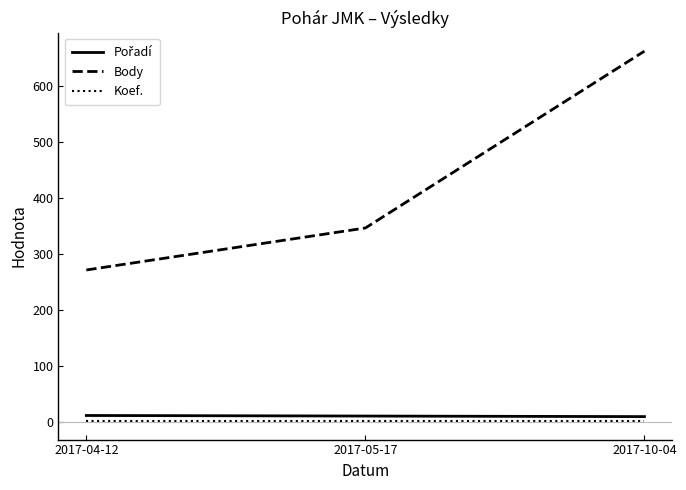

How many Body values are between 272 and 663?

3